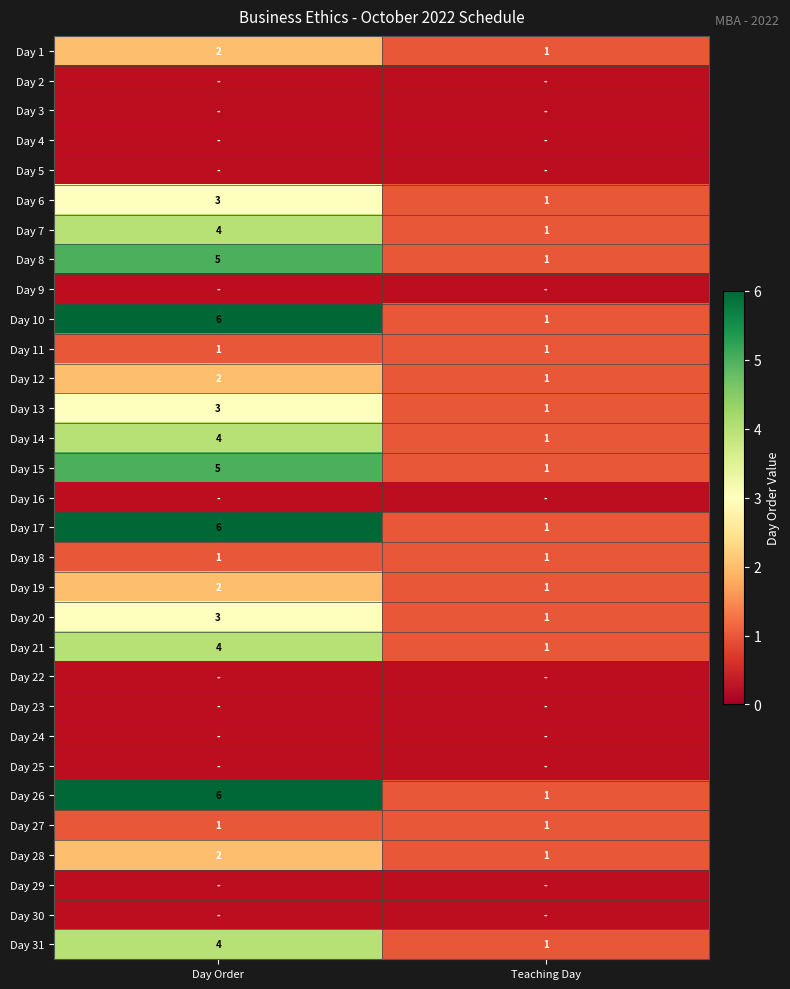

What is the total value across all series at Teaching Day?

19